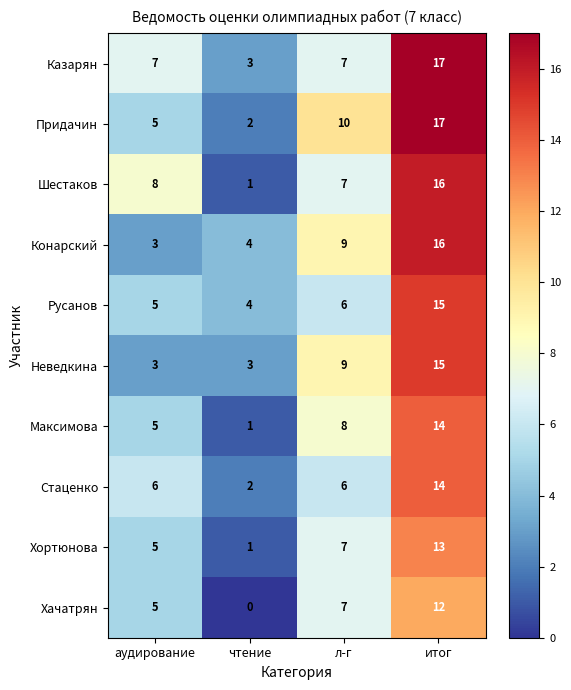

How many Максимова values are between 5 and 14?

3